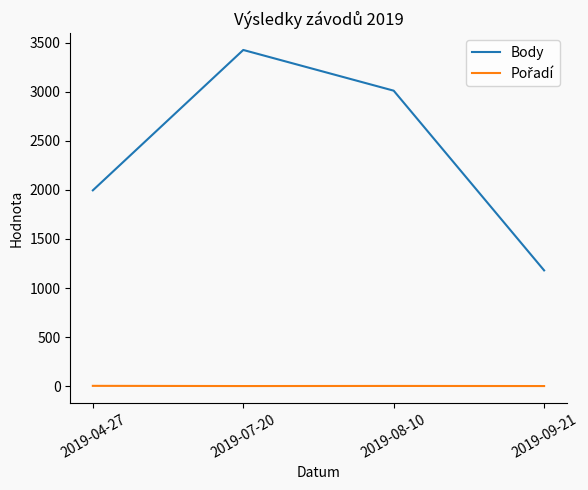

Rank the categories by Body value from lowest to highest.

2019-09-21, 2019-04-27, 2019-08-10, 2019-07-20